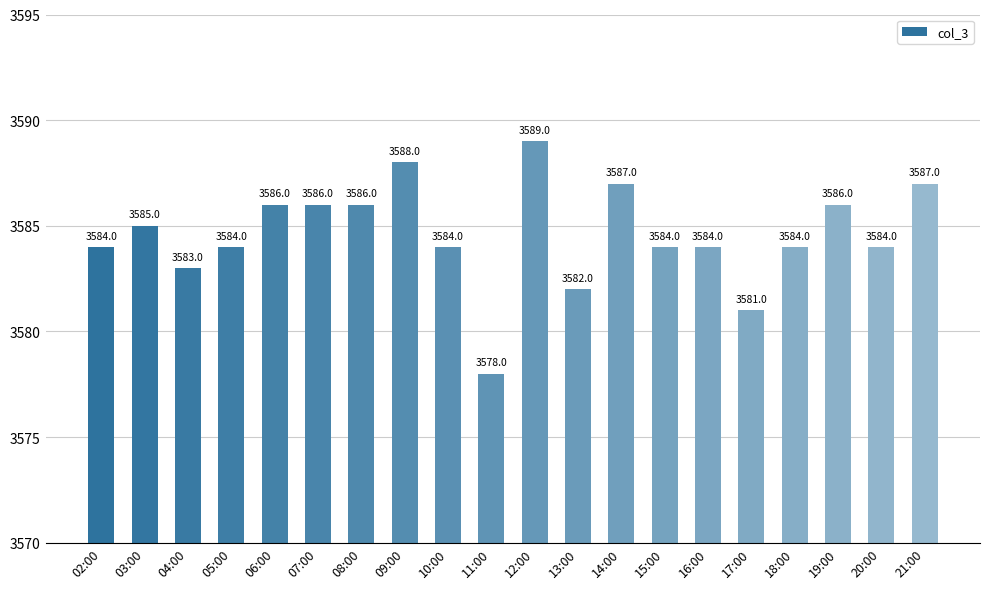

What is the change in value from 13:00 to 14:00?

+5